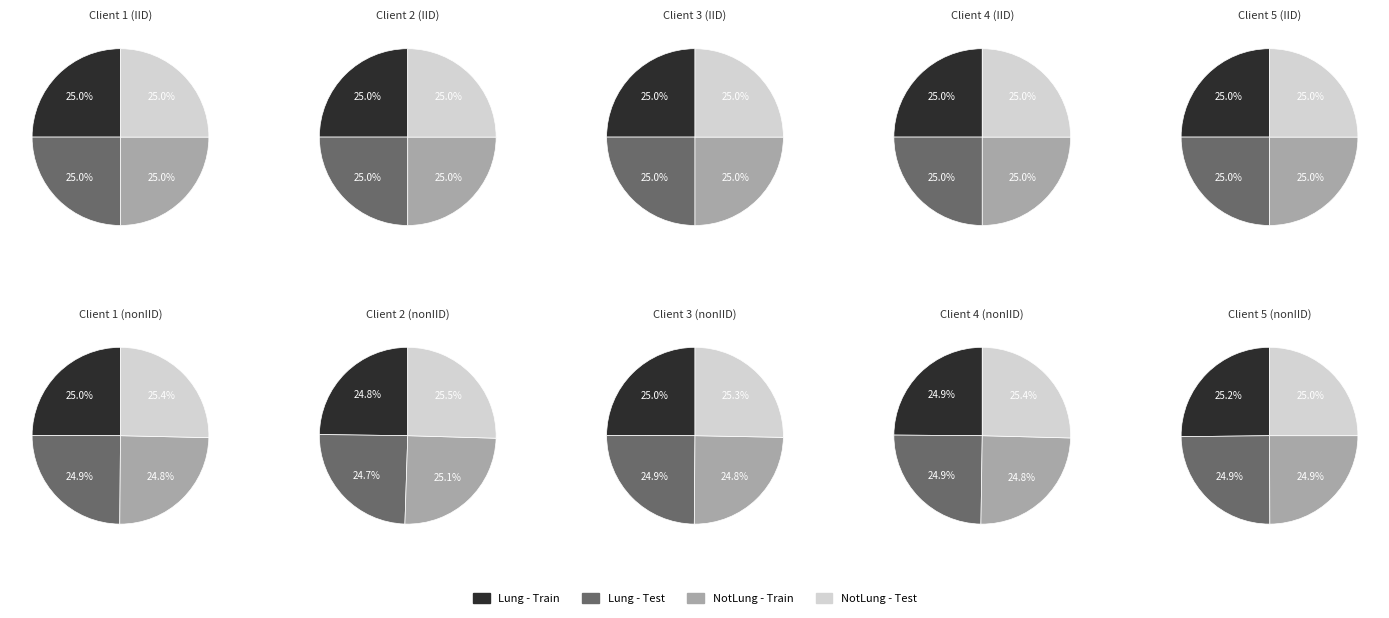

Is there any slice that represents more than half of the pie?

No